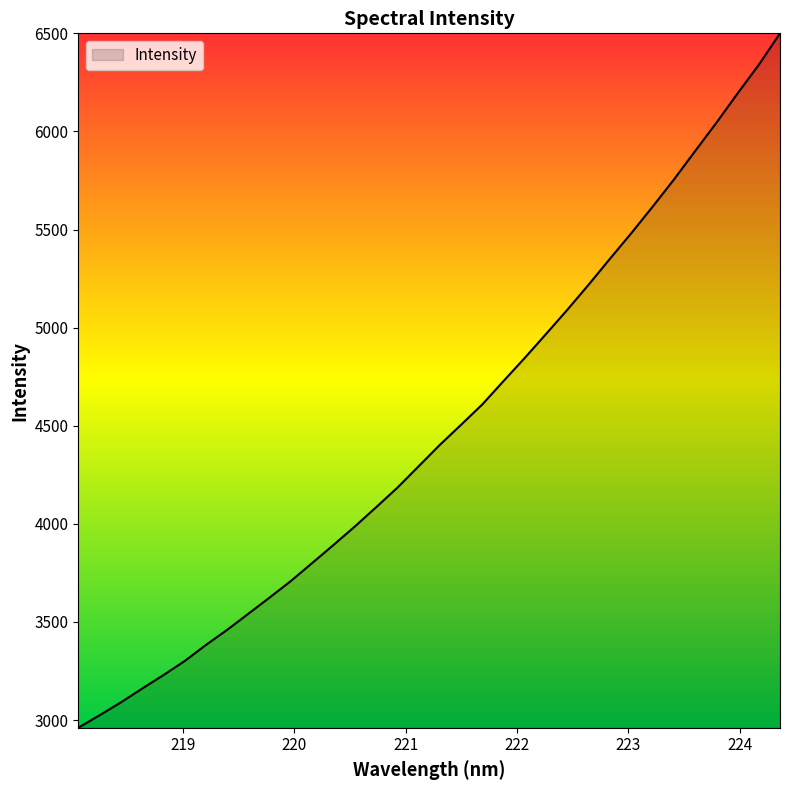

What is the difference between the maximum and minimum values?

3539.6